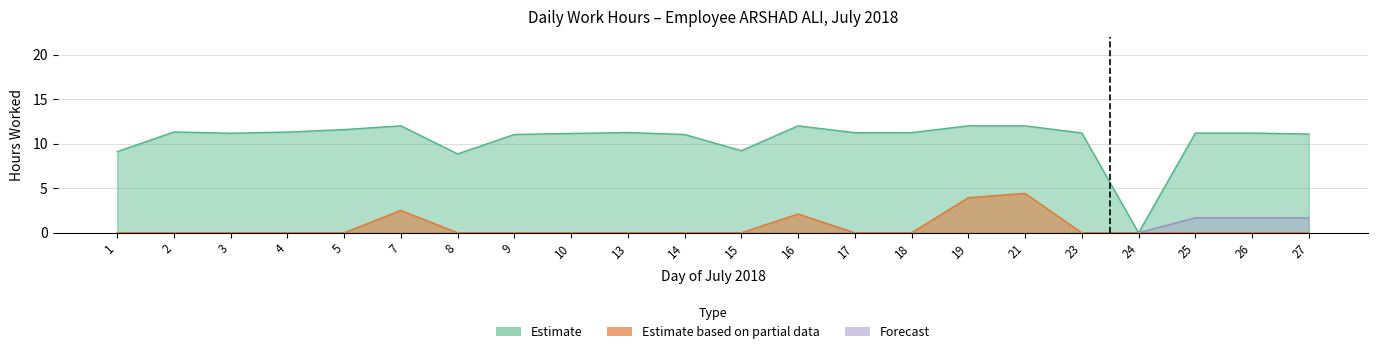

Rank the categories by value from lowest to highest.

24, 8, 1, 15, 9, 14, 27, 10, 3, 25, 26, 23, 17, 18, 13, 4, 2, 5, 16, 7, 19, 21